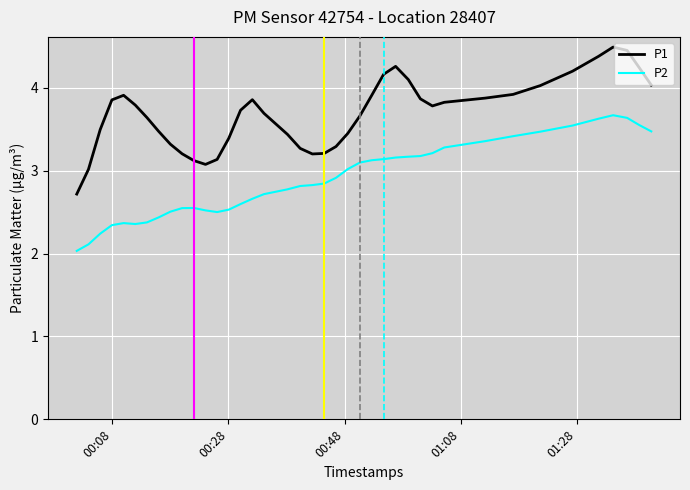

Which series has the widest spread of values?

P1